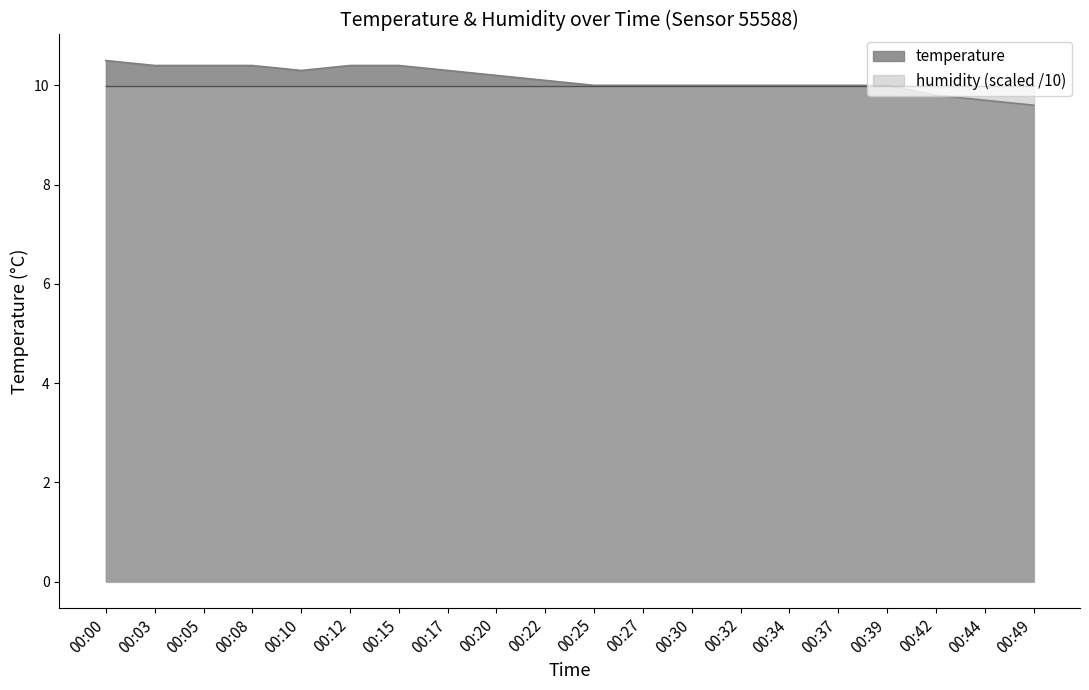

What is the change in value from 00:32 to 00:42?

-0.2